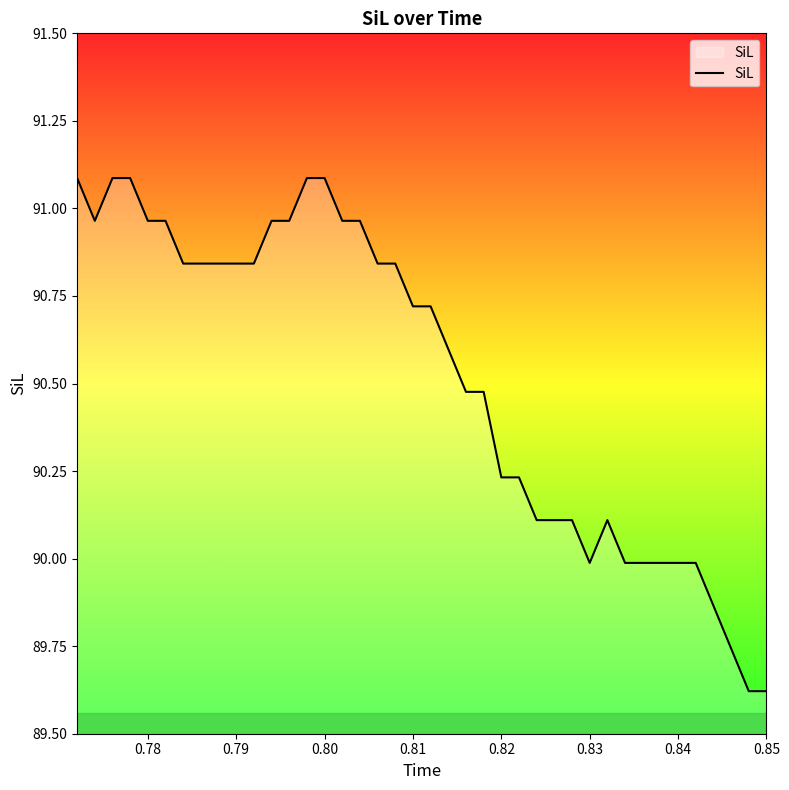

What is the difference between the maximum and minimum values?

1.5